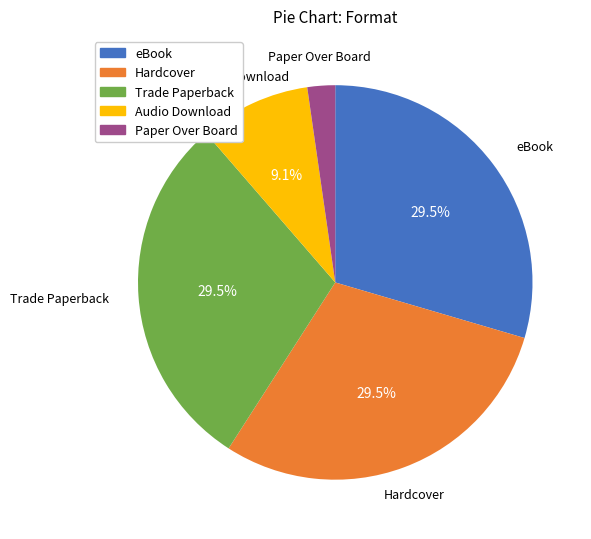

What percentage is NOT represented by eBook?

70.5%